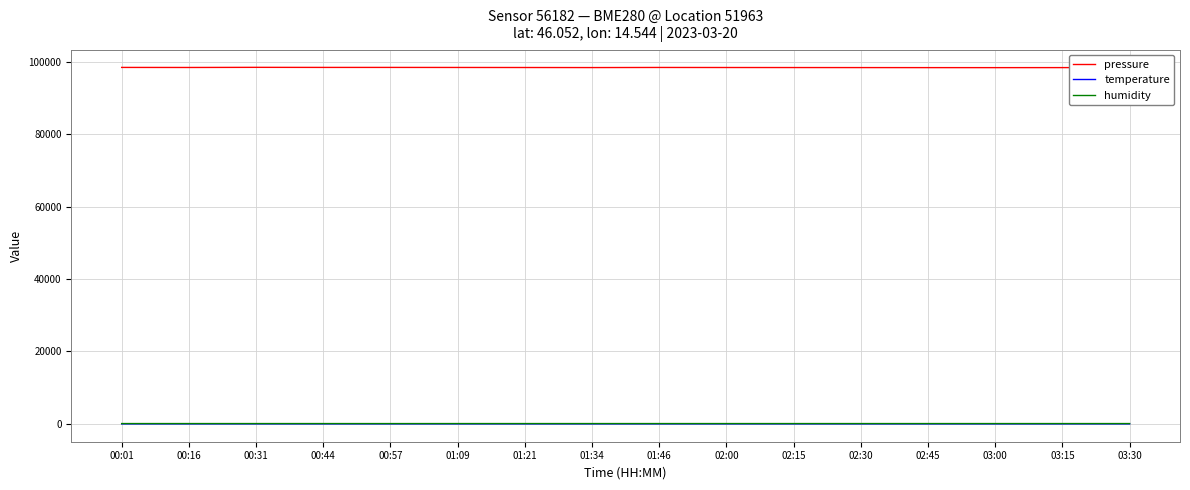

True or false: pressure and temperature intersect in this chart.

False